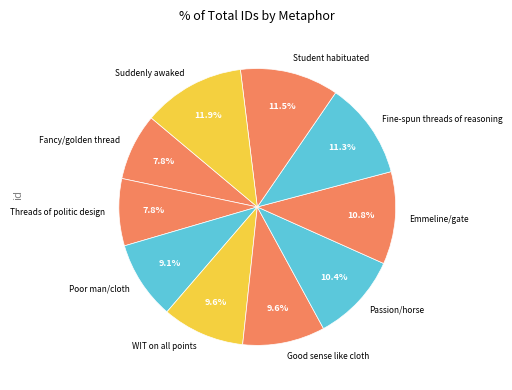

Is WIT on all points the majority of the pie?

No